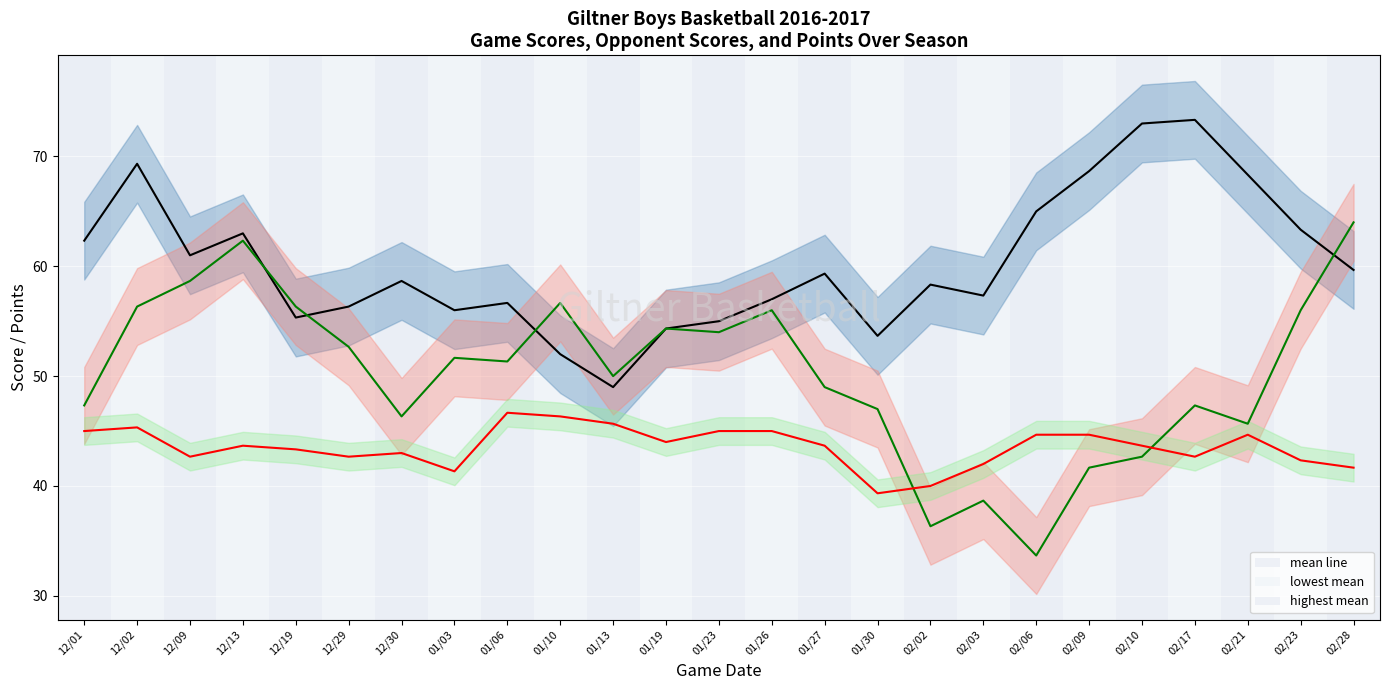

True or false: highest mean (Points) and mean line (Score) intersect in this chart.

False